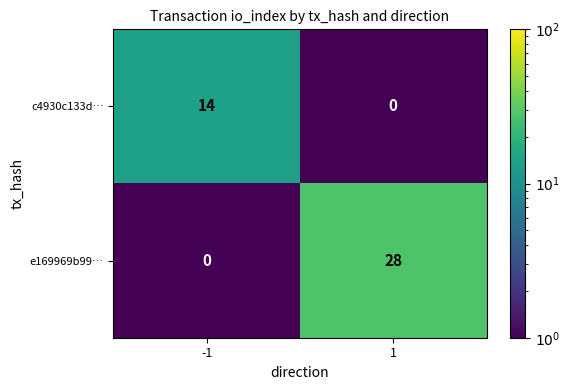

What is the maximum value shown in the chart?

28